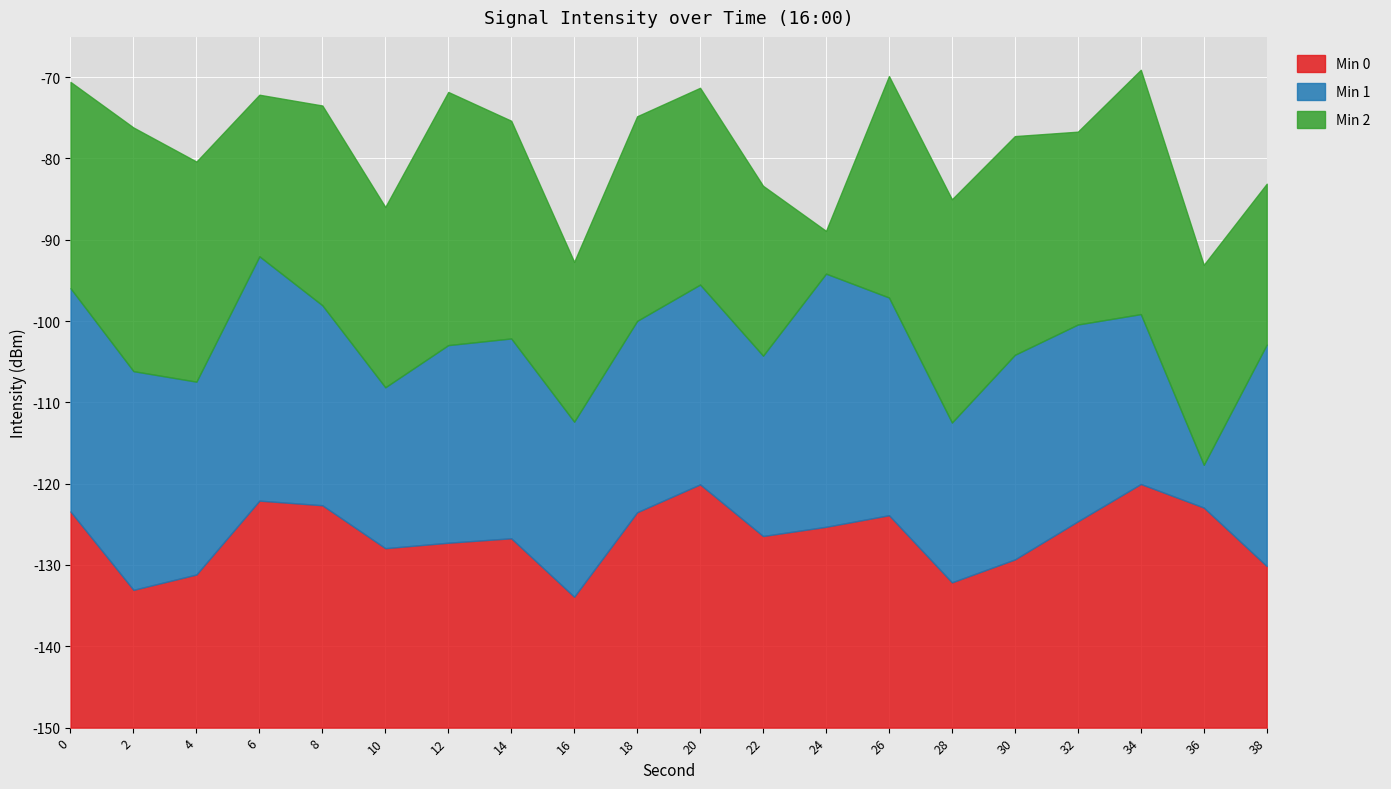

Which series has the largest total across all categories?

Min 2